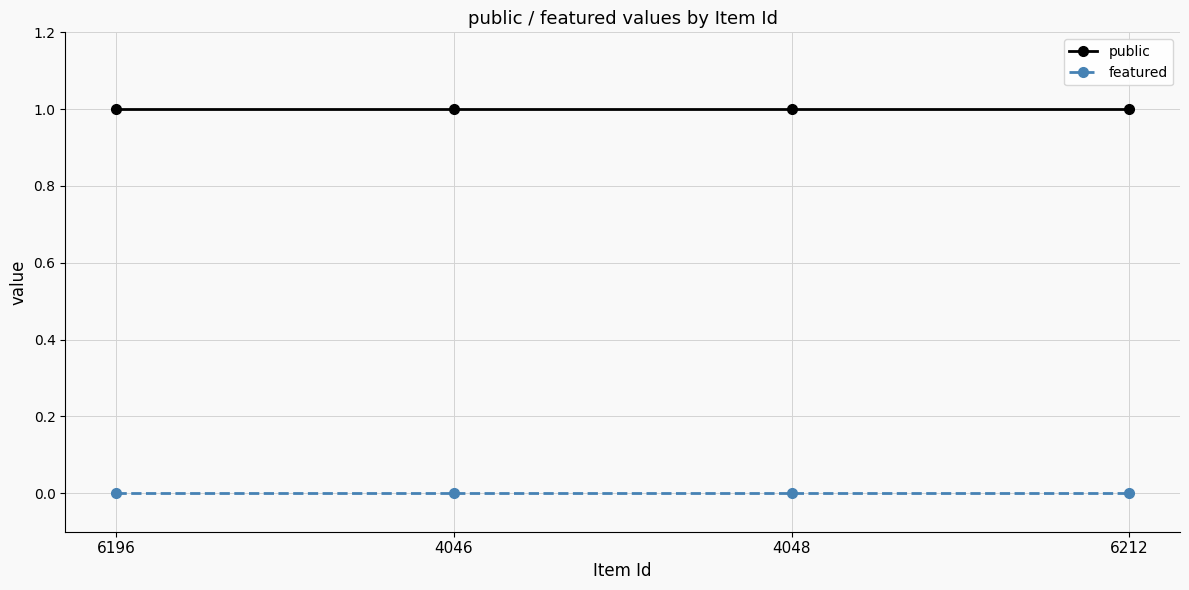

Reading left to right, what are all the values shown in this chart?

public: 6196=1	4046=1	4048=1	6212=1
featured: 6196=0	4046=0	4048=0	6212=0